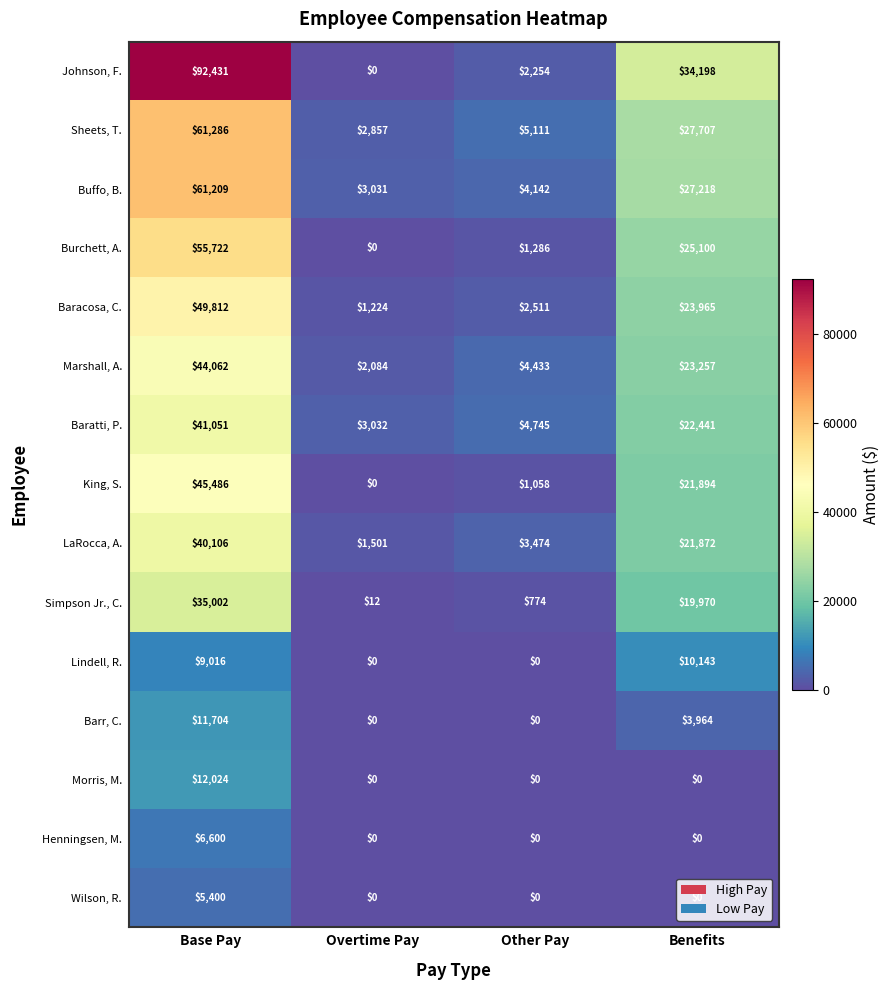

List the series in order of their peak value, highest first.

Johnson, F., Sheets, T., Buffo, B., Burchett, A., Baracosa, C., King, S., Marshall, A., Baratti, P., LaRocca, A., Simpson Jr., C., Morris, M., Barr, C., Lindell, R., Henningsen, M., Wilson, R.